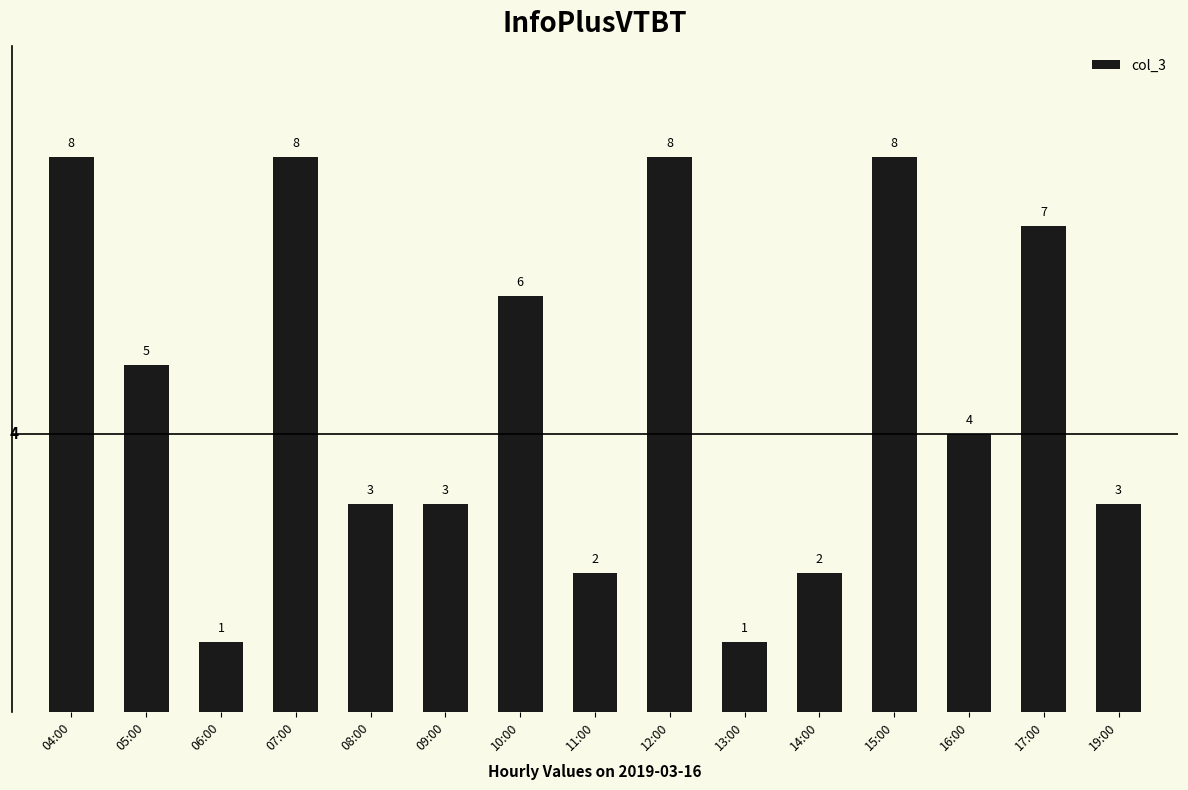

At which label is the value closest to 4?

16:00